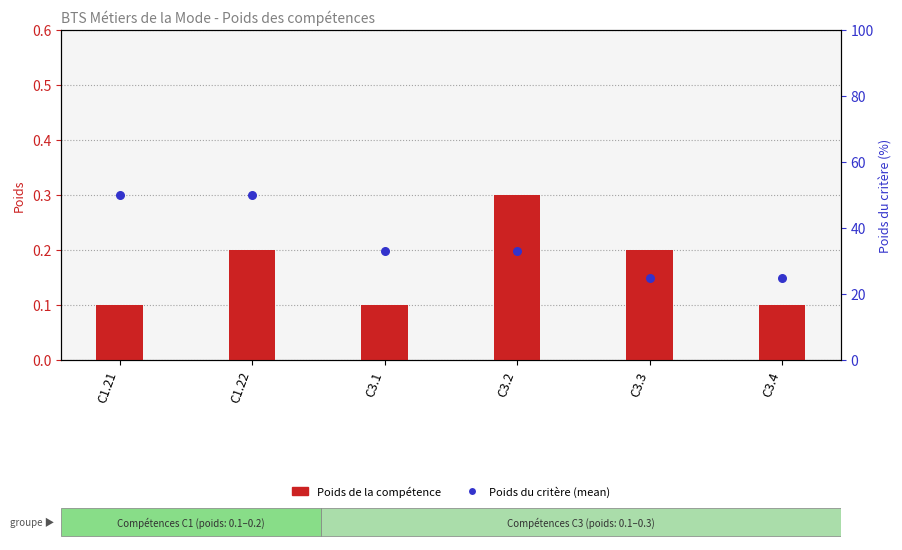

What is the total value across all series at C3.1?

33.1